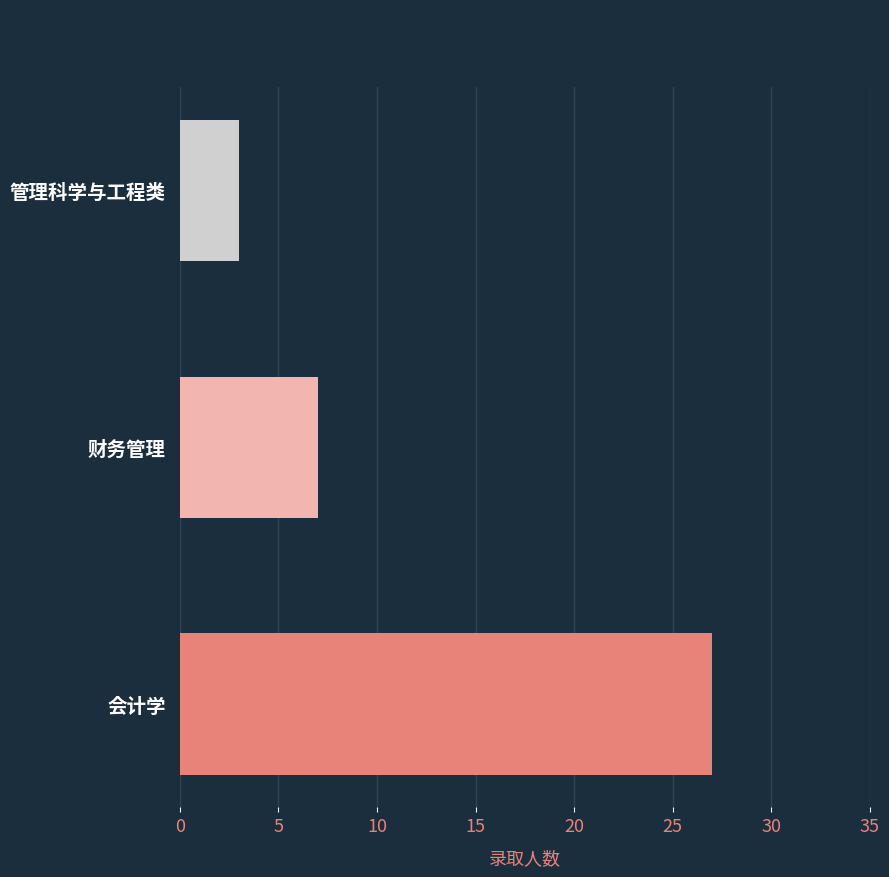

The chart shows a value of 16 at 会计学. True or false?

False